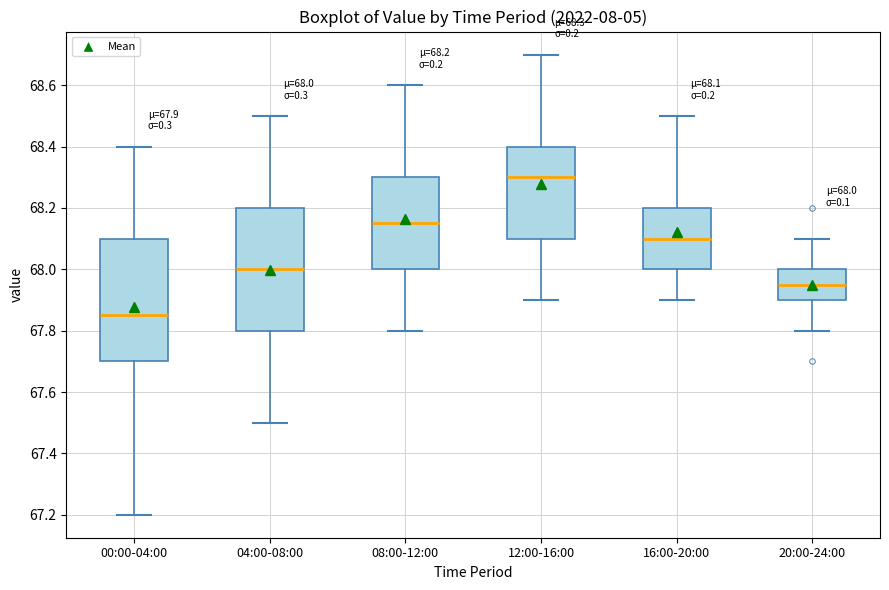

Which box has the highest median line?

12:00-16:00